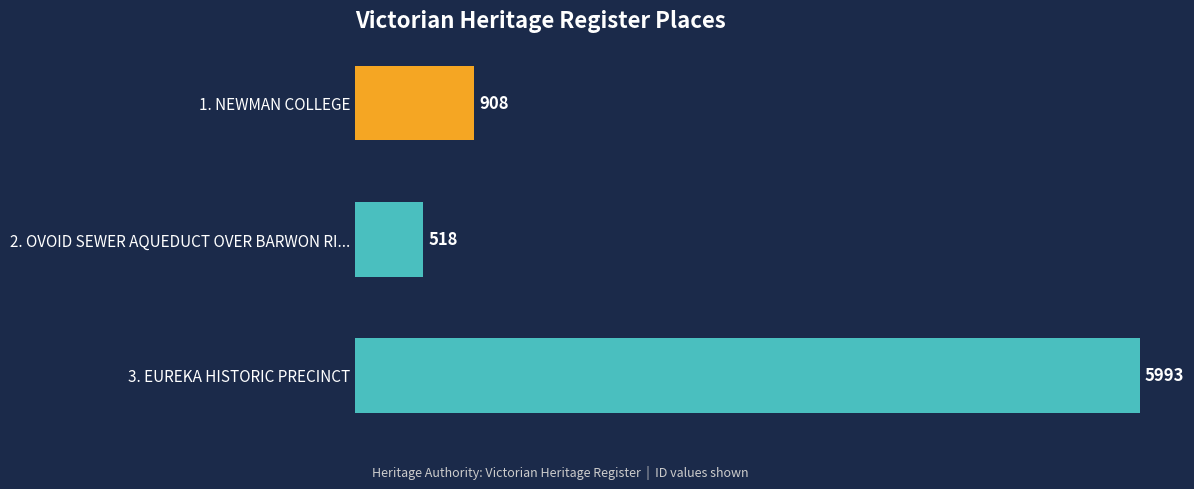

How many bars are there in total?

3